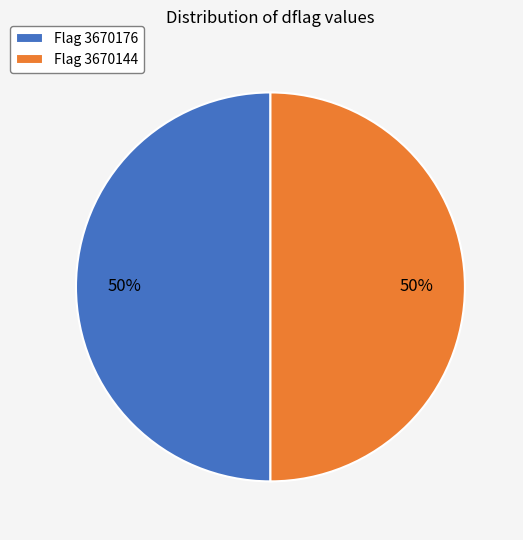

Approximately how many times larger is the value at Flag 3670176 compared to Flag 3670144?

1.0